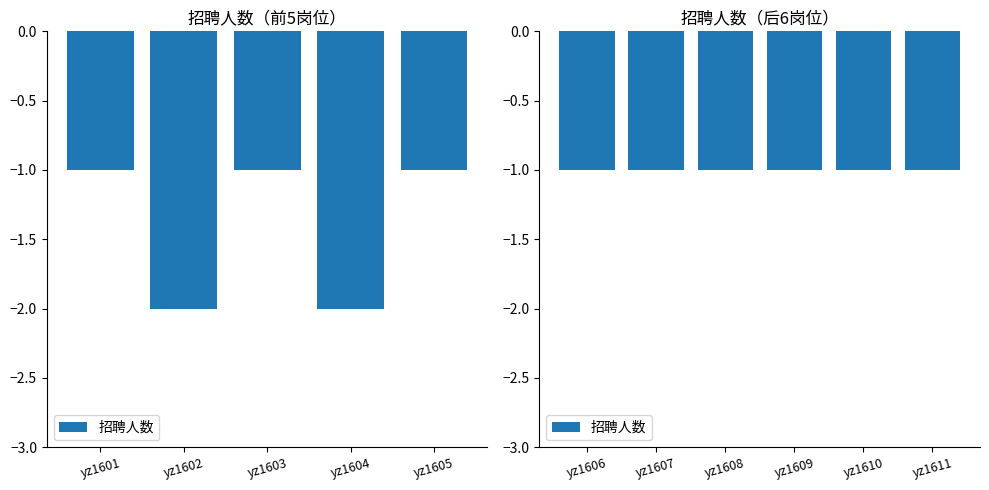

Are the bars grouped side by side (vs. stacked)?

No